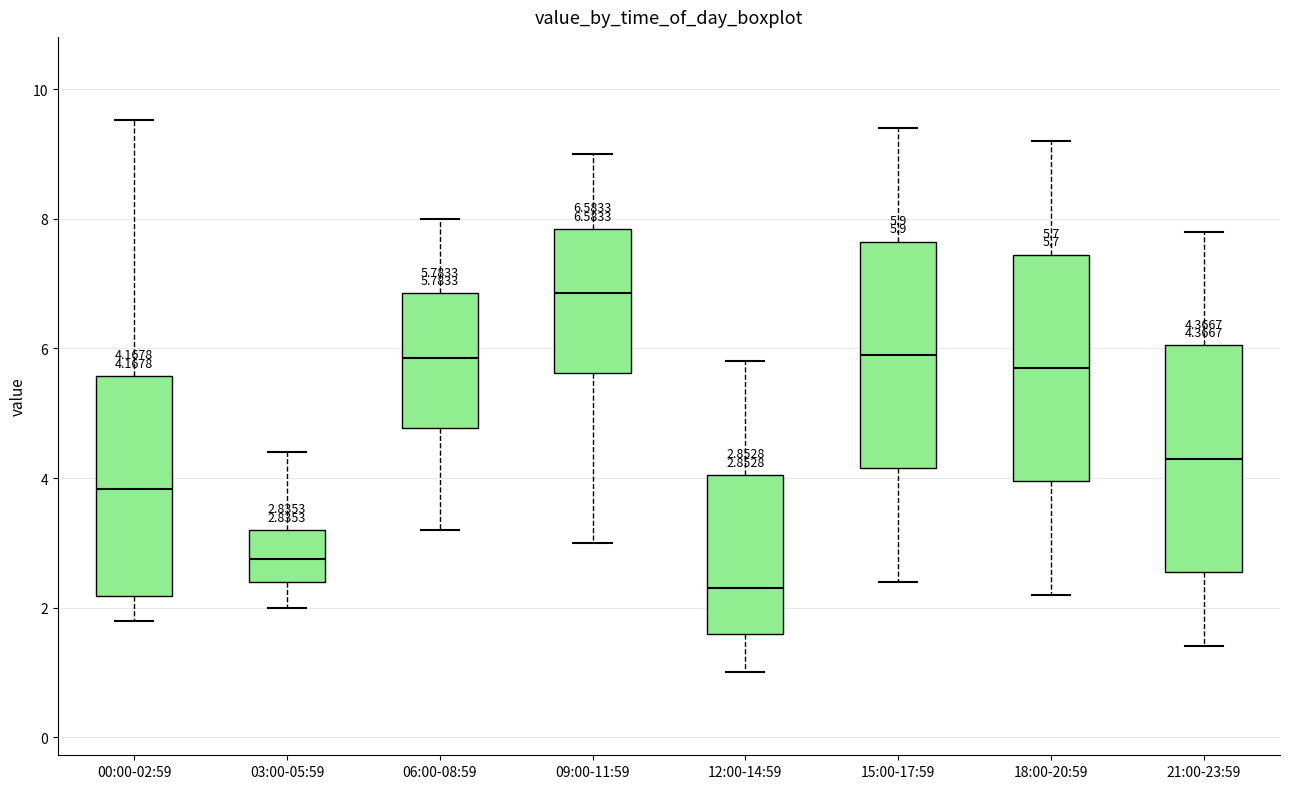

Which box's median line is the highest?

09:00-11:59